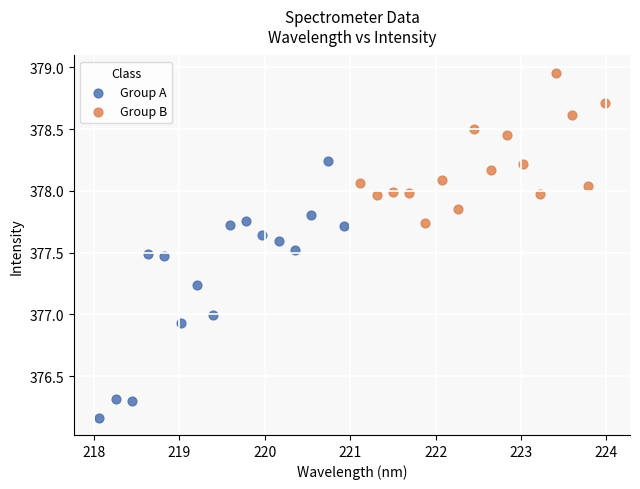

Which series contains the highest Y value?

Group B